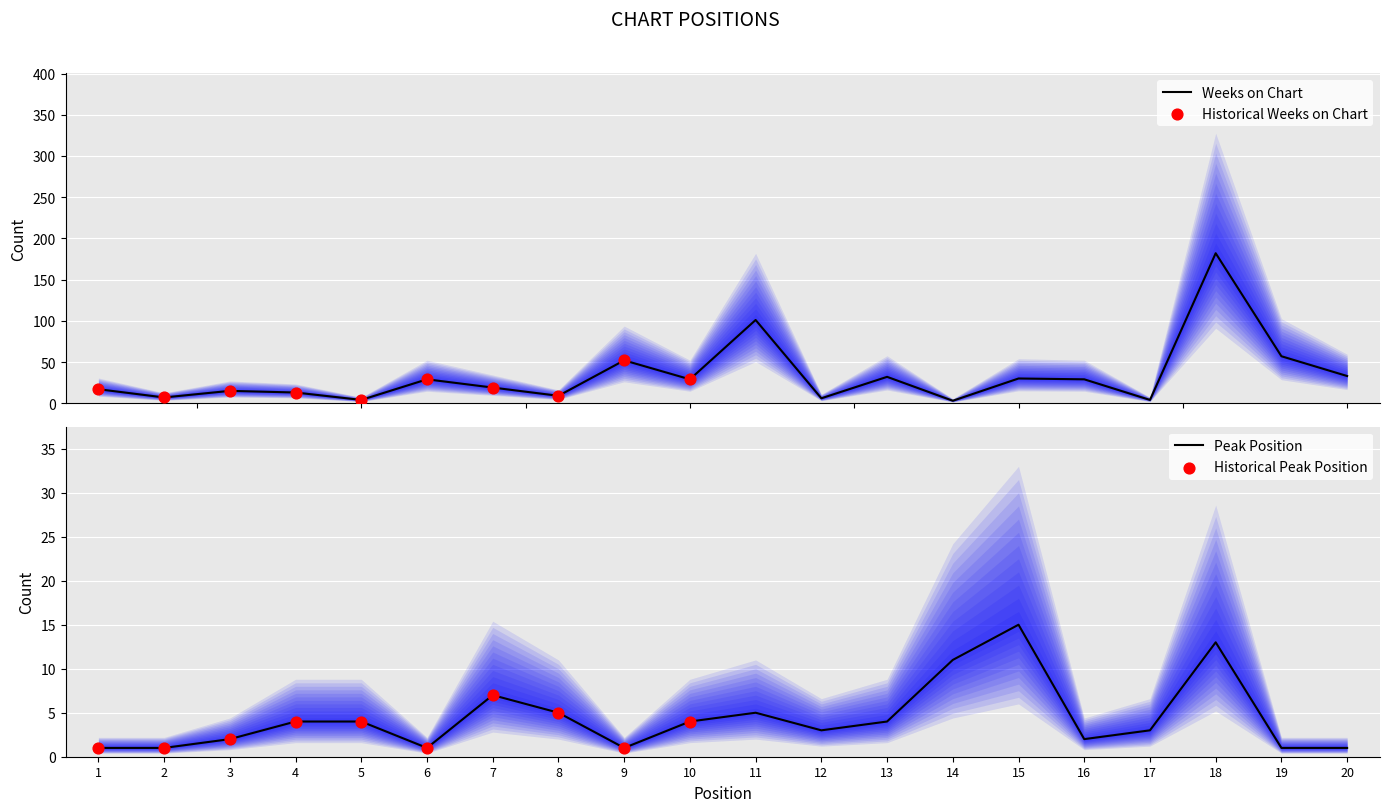

At how many categories does at least one series exceed 106?

1